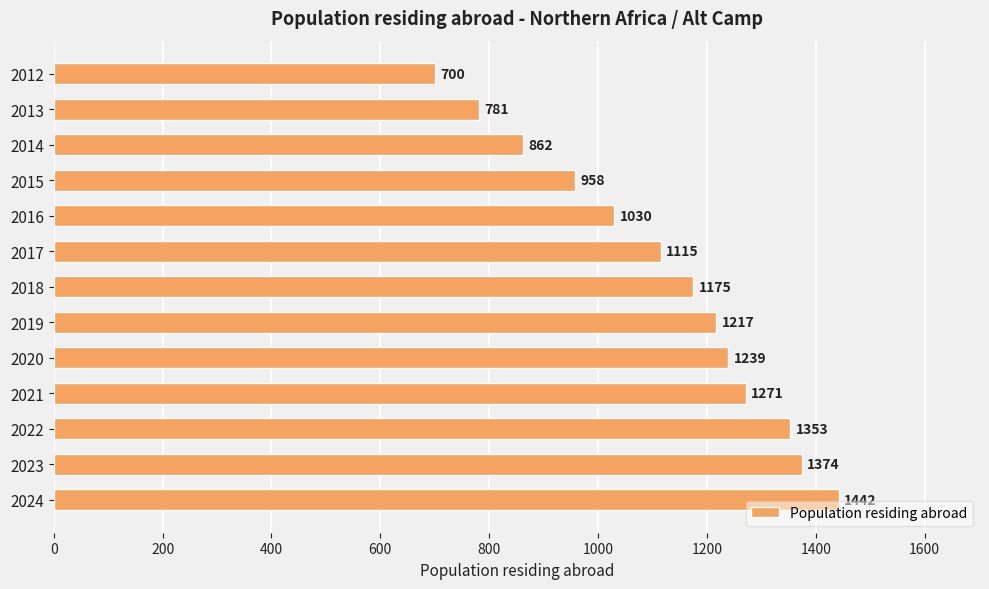

Rank the categories by value from highest to lowest.

2024, 2023, 2022, 2021, 2020, 2019, 2018, 2017, 2016, 2015, 2014, 2013, 2012